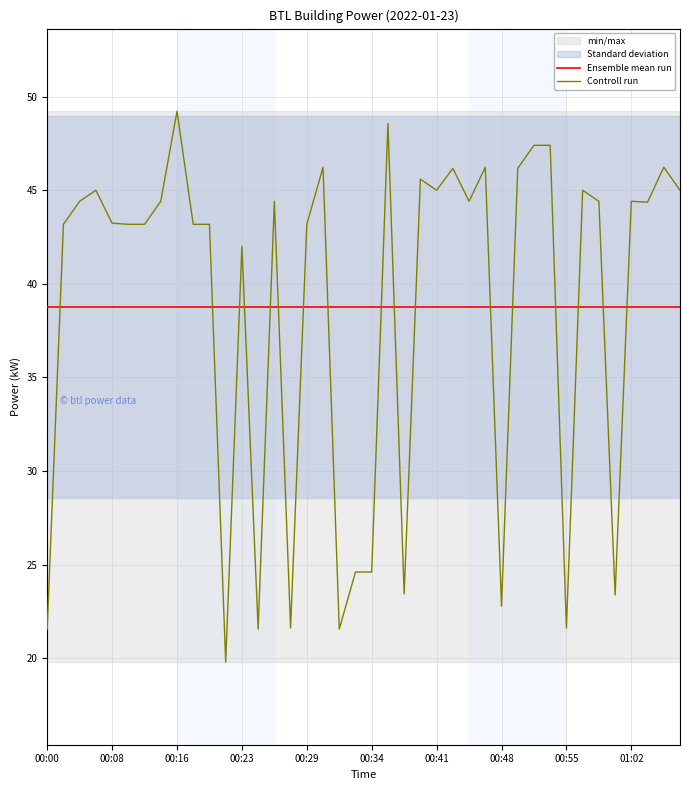

At which label does the data first exceed 44?

00:04